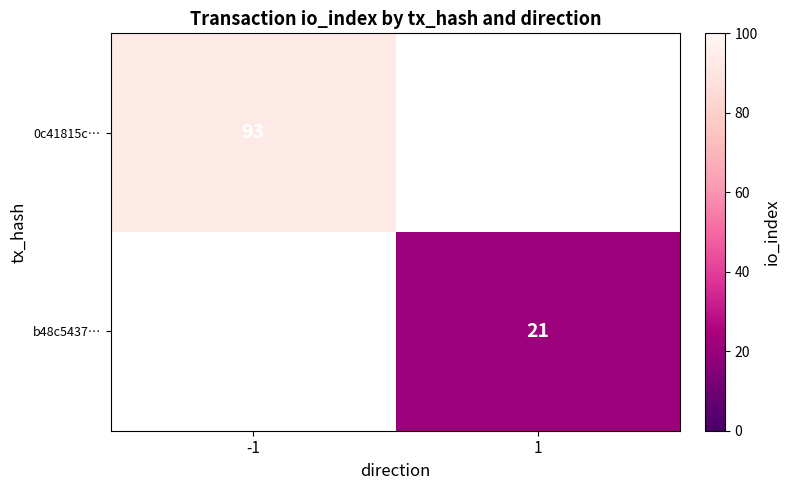

Which category has the highest value across all series?

-1